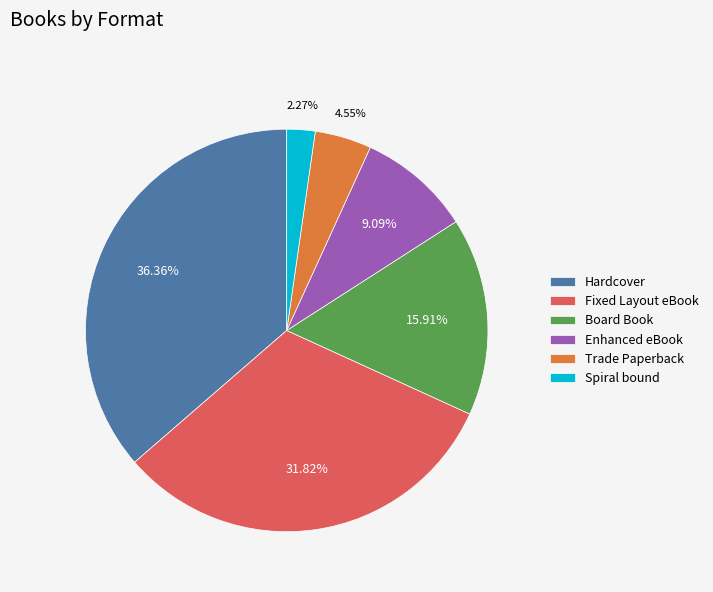

Between Fixed Layout eBook and Enhanced eBook, which is larger?

Fixed Layout eBook